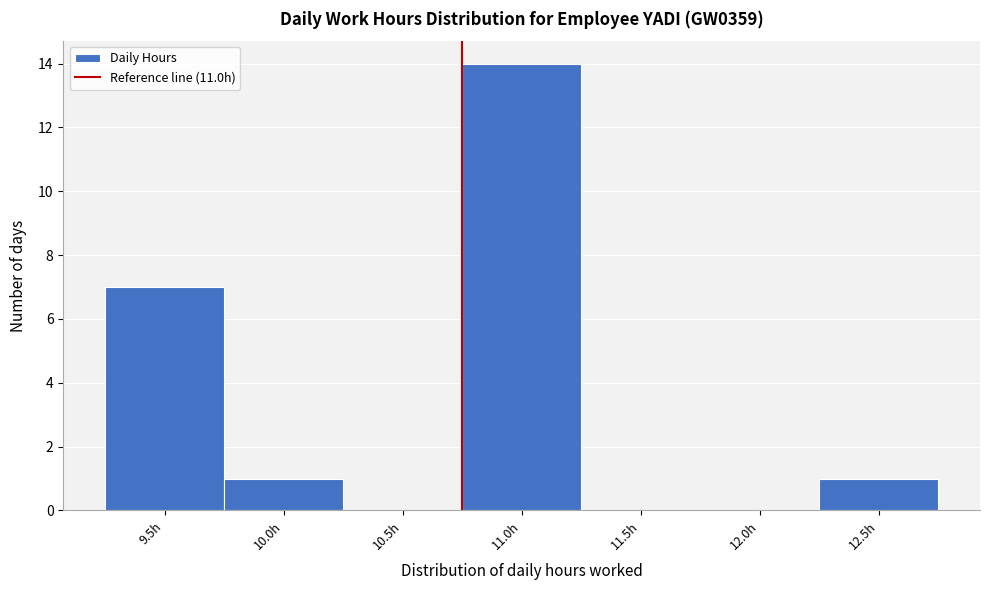

Reading left to right, extract all data points from this chart.

9.5h=7	10.0h=1	10.5h=0	11.0h=14	11.5h=0	12.0h=0	12.5h=1